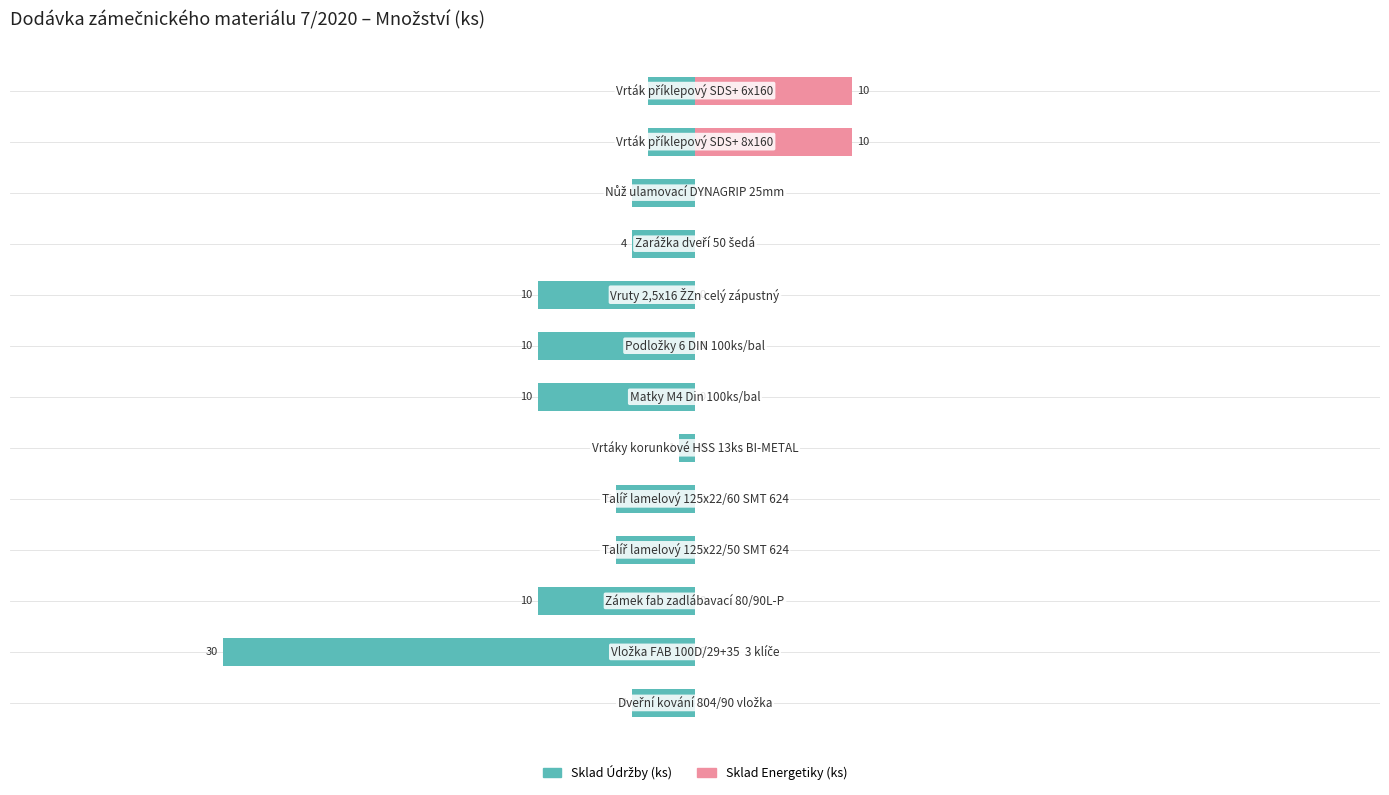

The Sklad Energetiky (ks) series shows -5 at 9. True or false?

False